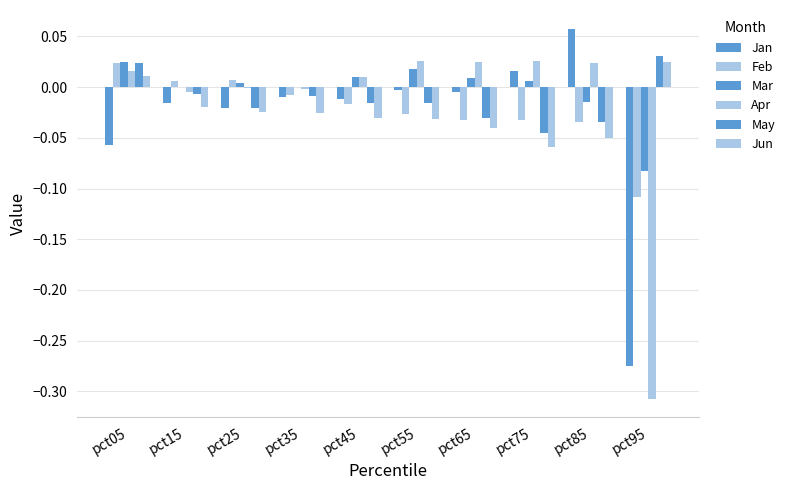

Count the number of categories in the chart.

10